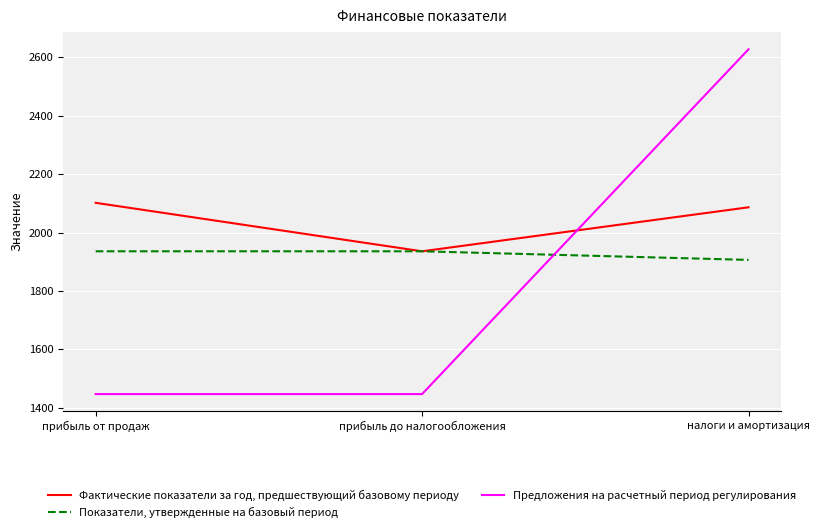

At which category is the sum across all series the highest?

налоги и амортизация